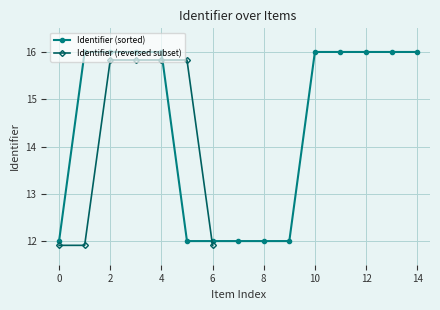

How many data points in Identifier (sorted) are above 15?

9